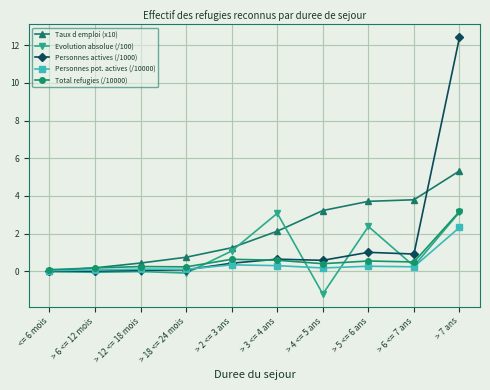

What is the label of the 9th point from the left?

> 6 <= 7 ans